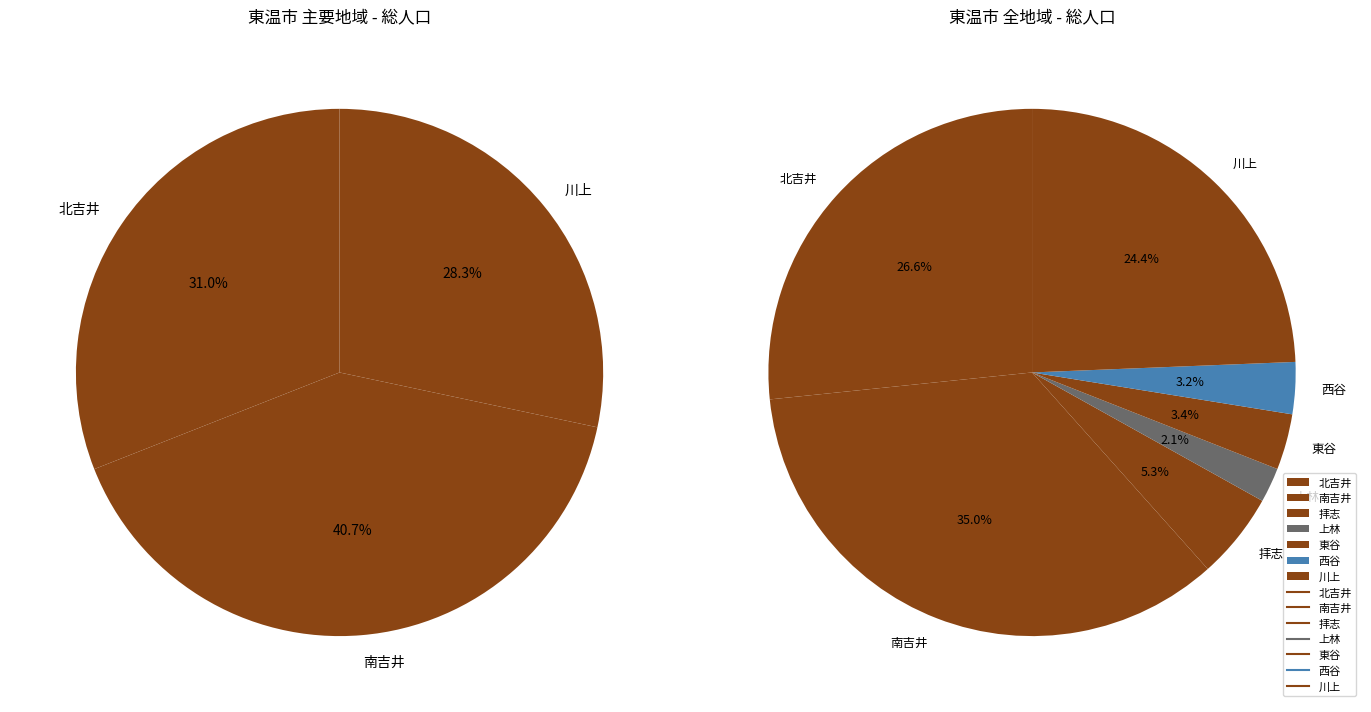

How many segments does this pie chart have?

7